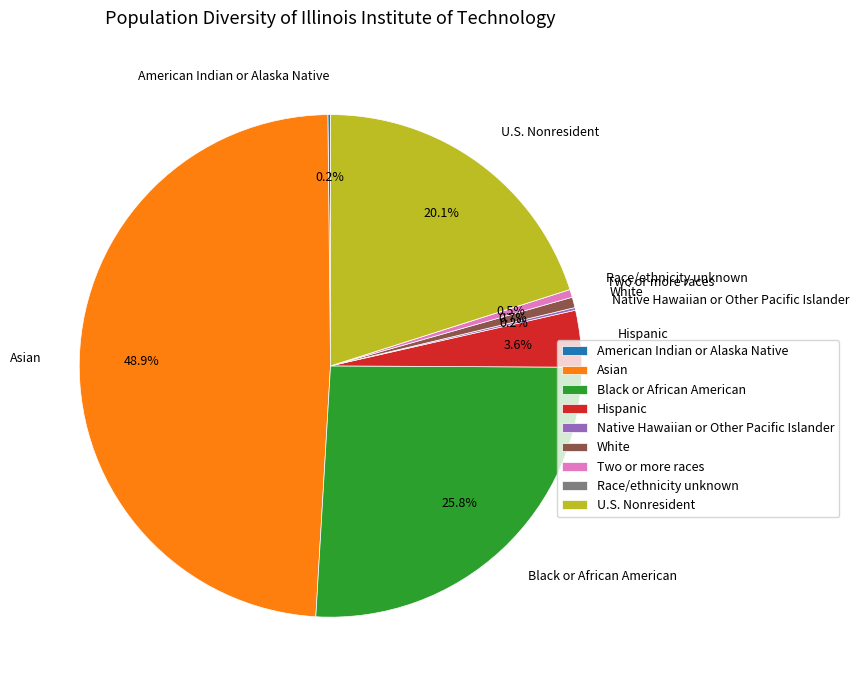

To the nearest percent, what is the average slice percentage?

11%